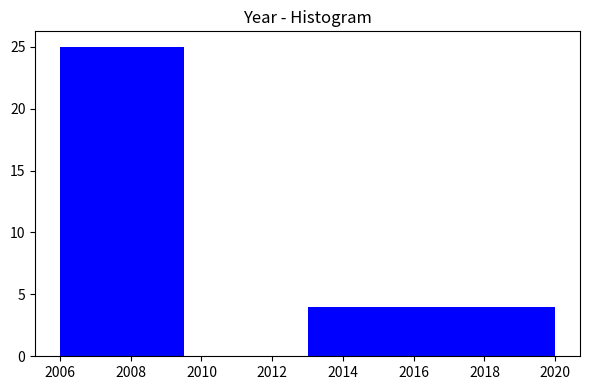

Reading left to right, transcribe this chart: for each bar, give the range it covers on the x-axis and its height. The values are not printed on the chart, so give them approximately, as read against the axis.

2006.0 to 2009.5: 25
2009.5 to 2013.0: 0
2013.0 to 2016.5: 4
2016.5 to 2020.0: 4